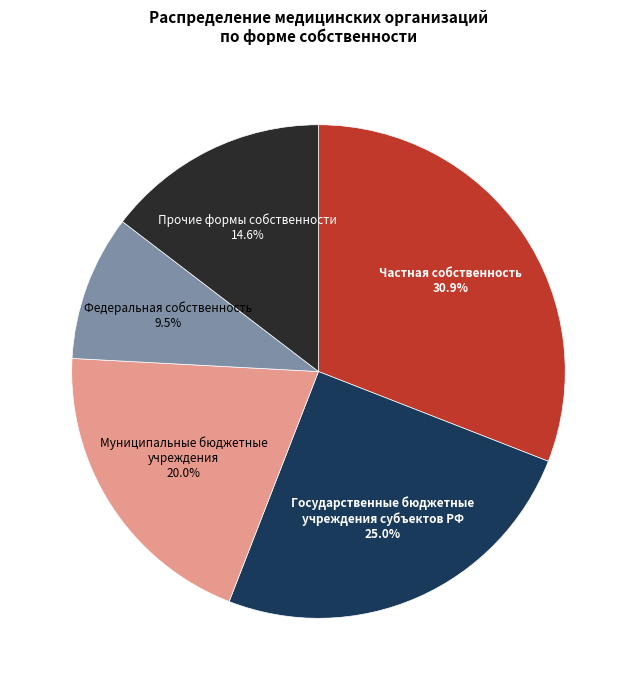

What is the largest slice in the pie chart?

Частная собственность